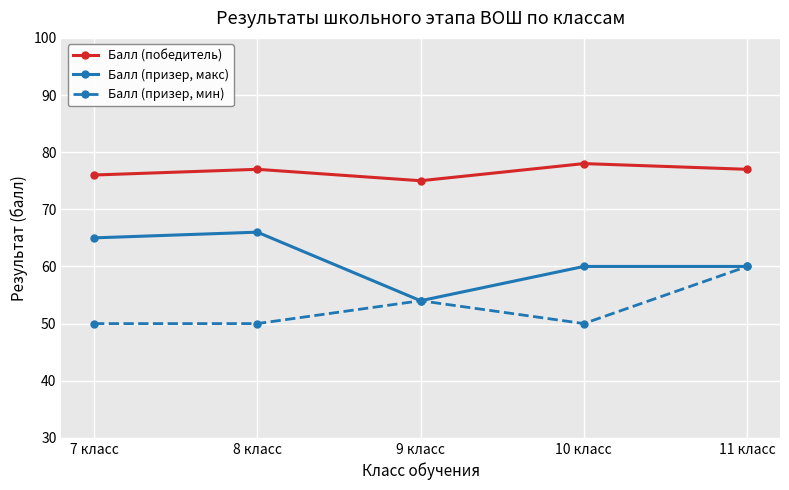

True or false: Балл (победитель) and Балл (призер, мин) intersect in this chart.

False